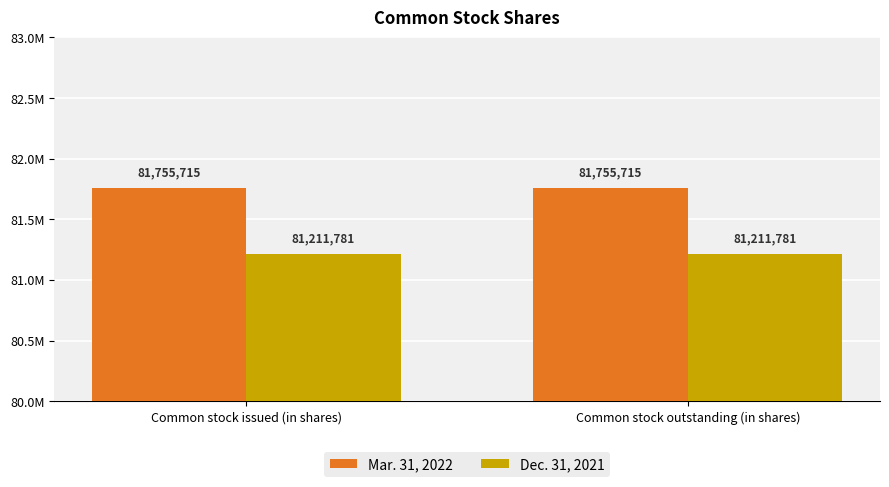

Reading left to right, transcribe all the data shown in this chart.

Mar. 31, 2022: 81755715	81755715
Dec. 31, 2021: 81211781	81211781